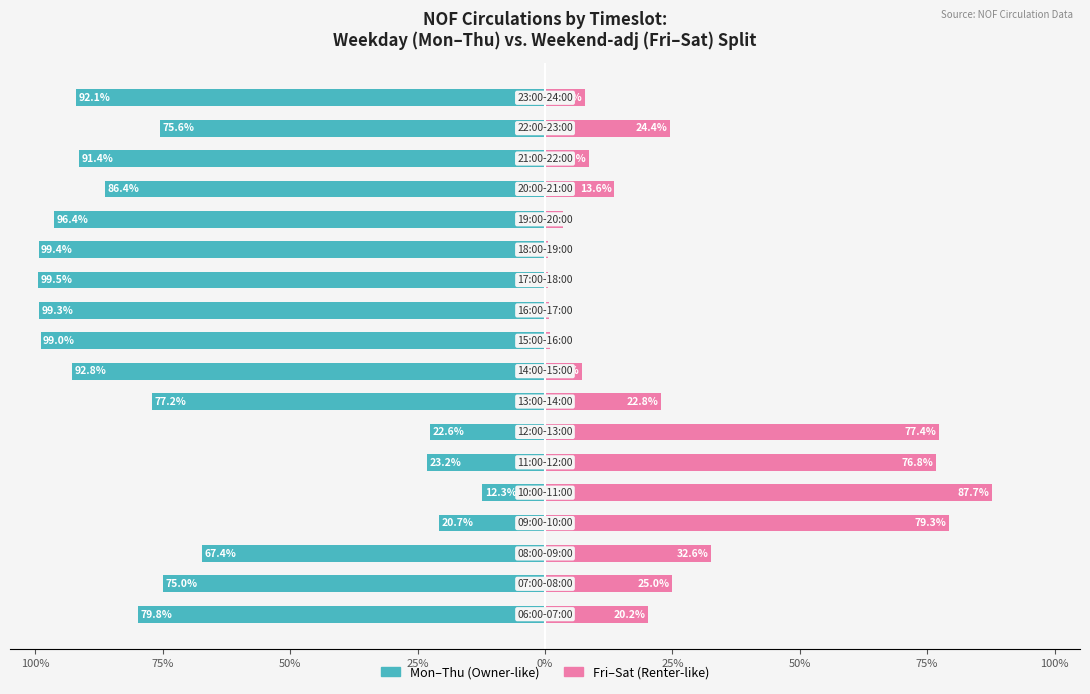

How many groups of bars are there?

18